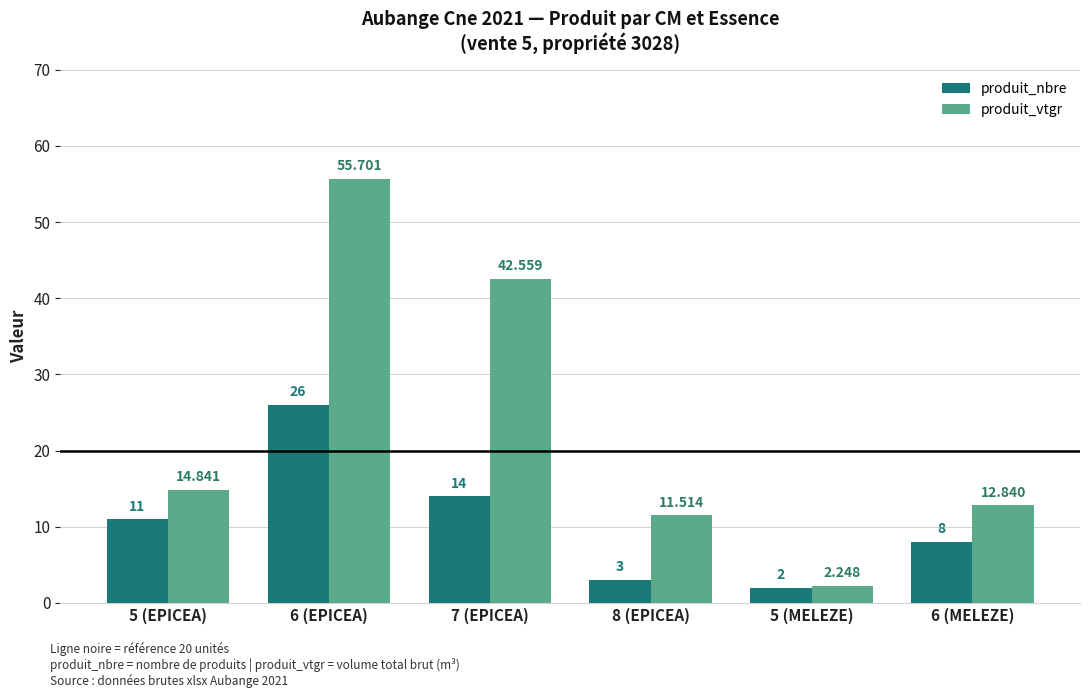

Which category has the lowest value across all series?

5 (MELEZE)